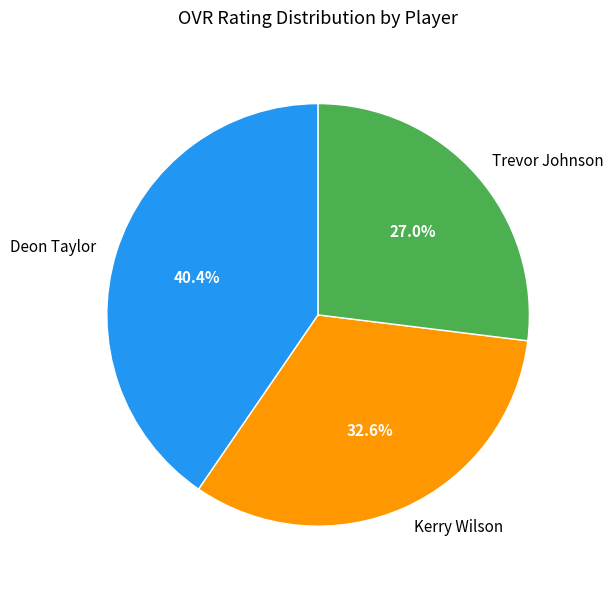

Is Trevor Johnson the majority of the pie?

No